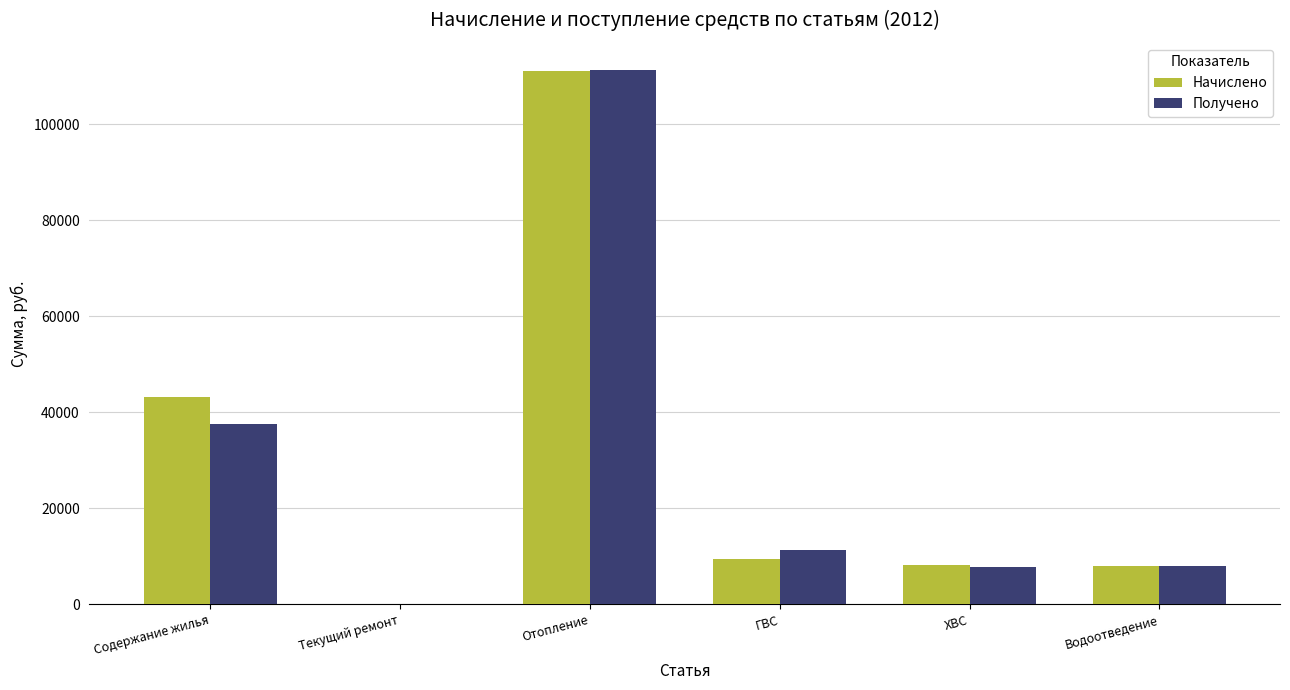

Which series has the largest range (max minus min)?

Получено